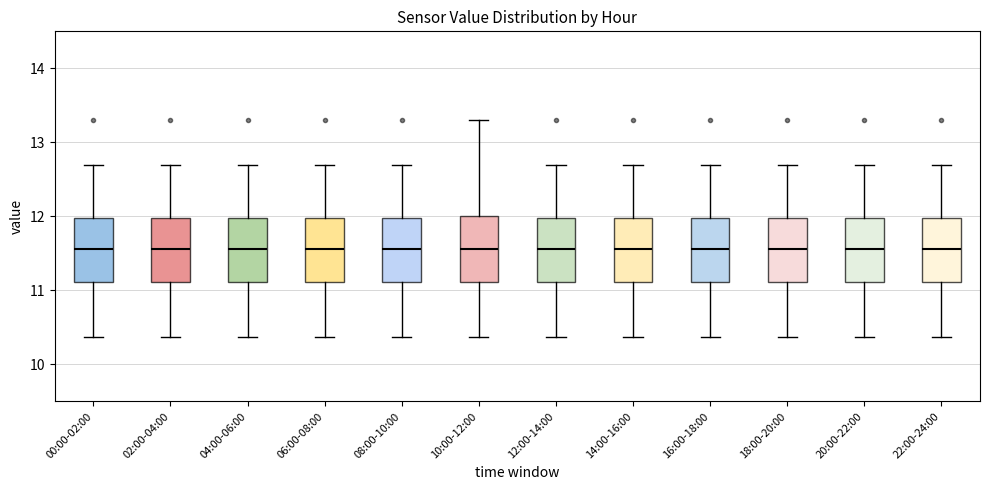

Reading left to right, transcribe this box plot: for each box, give where its median line is, the range the box spans, and where its two whiskers end, as read against the y-axis. The values are not printed on the chart, so give them approximately, as read against the axis.

00:00-02:00: median 11.6, box 11.1 to 12.0, whiskers 10.4 to 12.7
02:00-04:00: median 11.6, box 11.1 to 12.0, whiskers 10.4 to 12.7
04:00-06:00: median 11.6, box 11.1 to 12.0, whiskers 10.4 to 12.7
06:00-08:00: median 11.6, box 11.1 to 12.0, whiskers 10.4 to 12.7
08:00-10:00: median 11.6, box 11.1 to 12.0, whiskers 10.4 to 12.7
10:00-12:00: median 11.6, box 11.1 to 12.0, whiskers 10.4 to 13.3
12:00-14:00: median 11.6, box 11.1 to 12.0, whiskers 10.4 to 12.7
14:00-16:00: median 11.6, box 11.1 to 12.0, whiskers 10.4 to 12.7
16:00-18:00: median 11.6, box 11.1 to 12.0, whiskers 10.4 to 12.7
18:00-20:00: median 11.6, box 11.1 to 12.0, whiskers 10.4 to 12.7
20:00-22:00: median 11.6, box 11.1 to 12.0, whiskers 10.4 to 12.7
22:00-24:00: median 11.6, box 11.1 to 12.0, whiskers 10.4 to 12.7